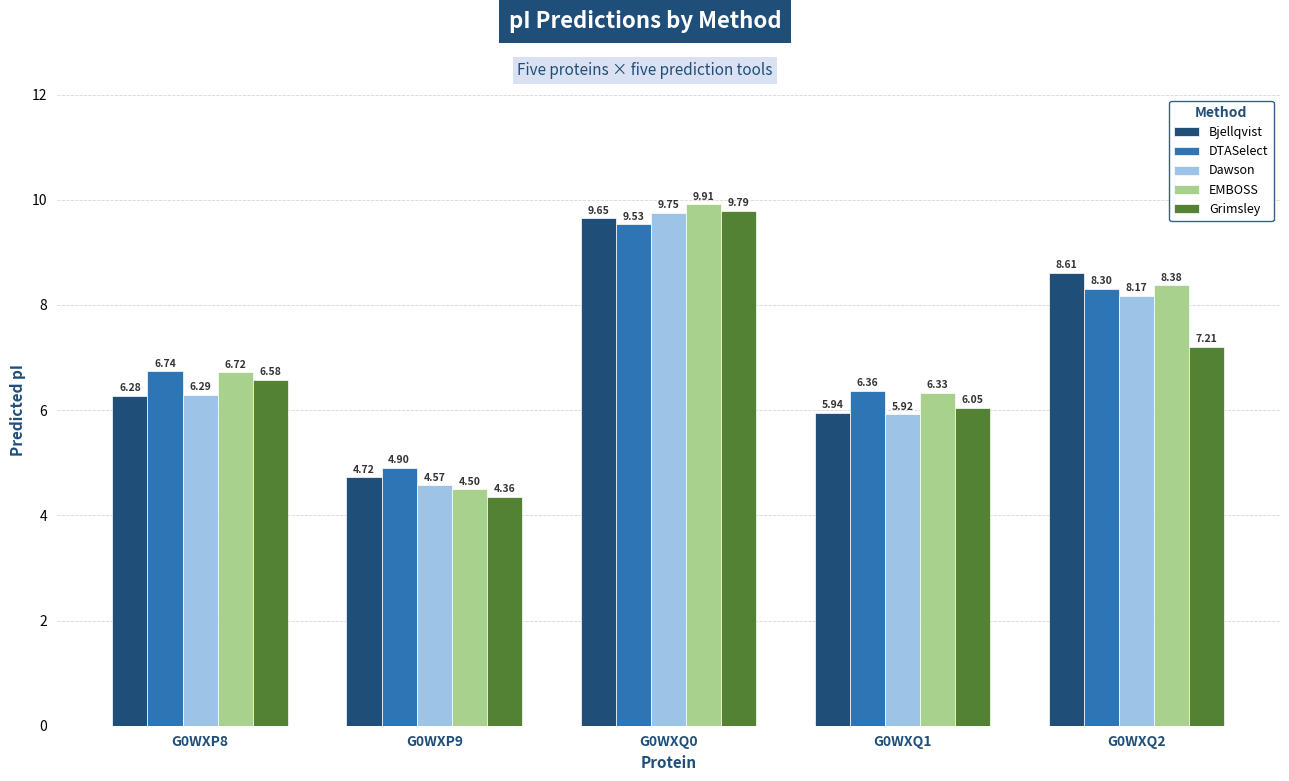

Which series has the widest spread of values?

Grimsley